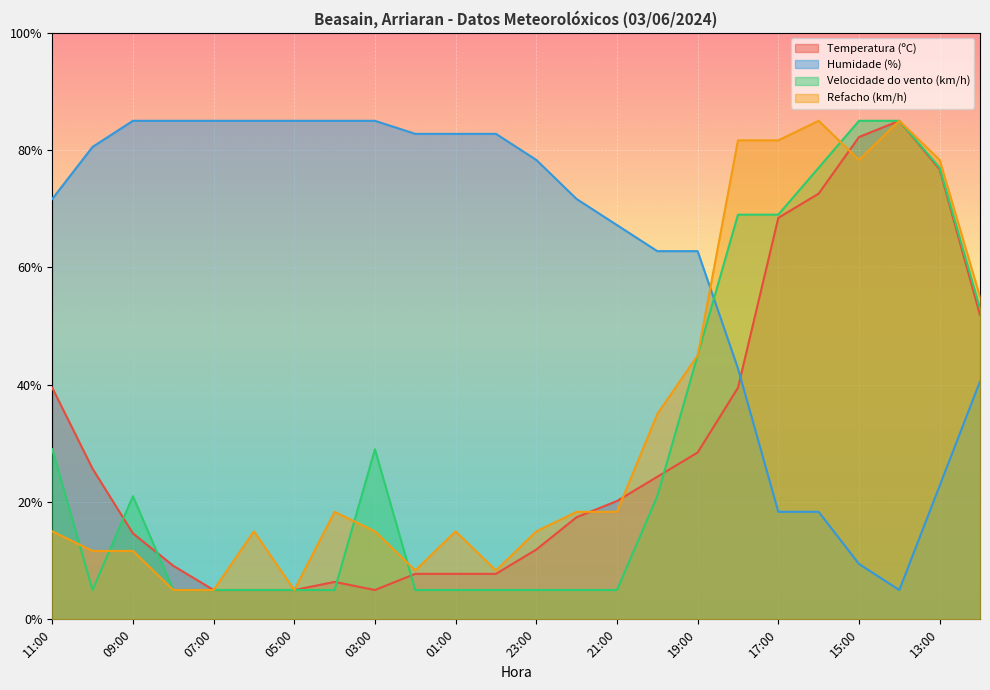

At 05:00, list the series in order from smallest to largest.

Temperatura (ºC), Velocidade do vento (km/h), Refacho (km/h), Humidade (%)